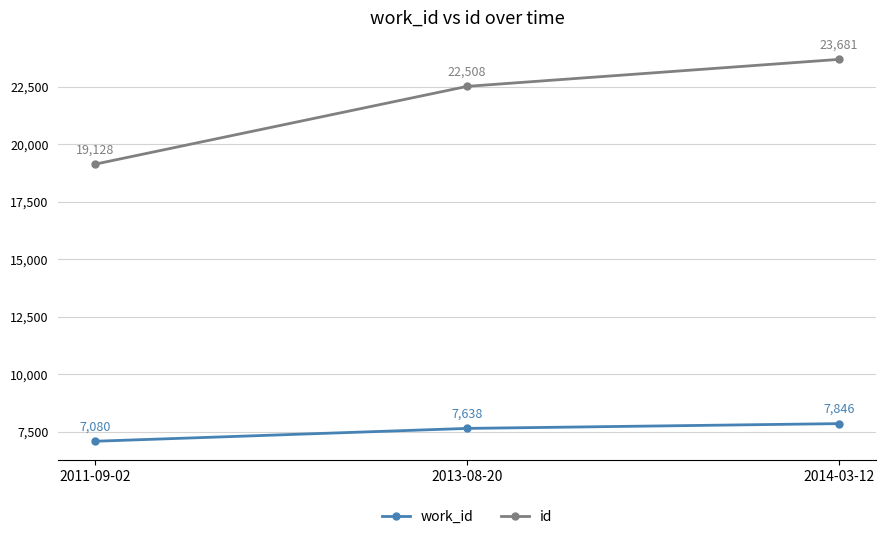

Is it true that id equals 30636 at 2013-08-20?

False